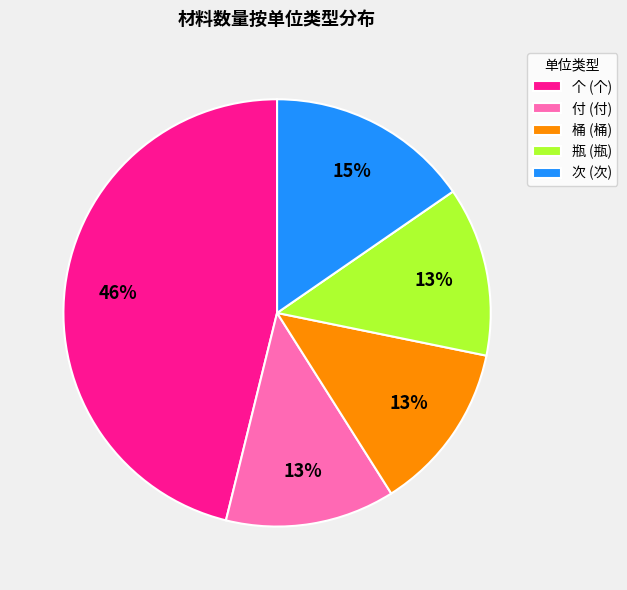

The 桶 (桶) slice represents 13% of the pie. True or false?

True